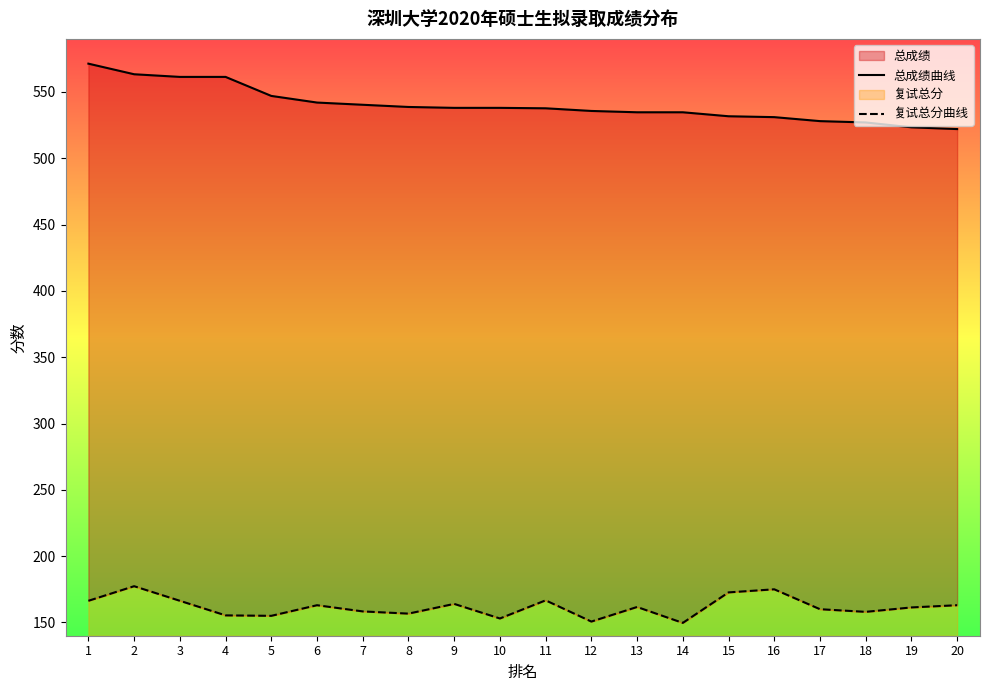

How many values in the 总成绩曲线 series are below 538?

10